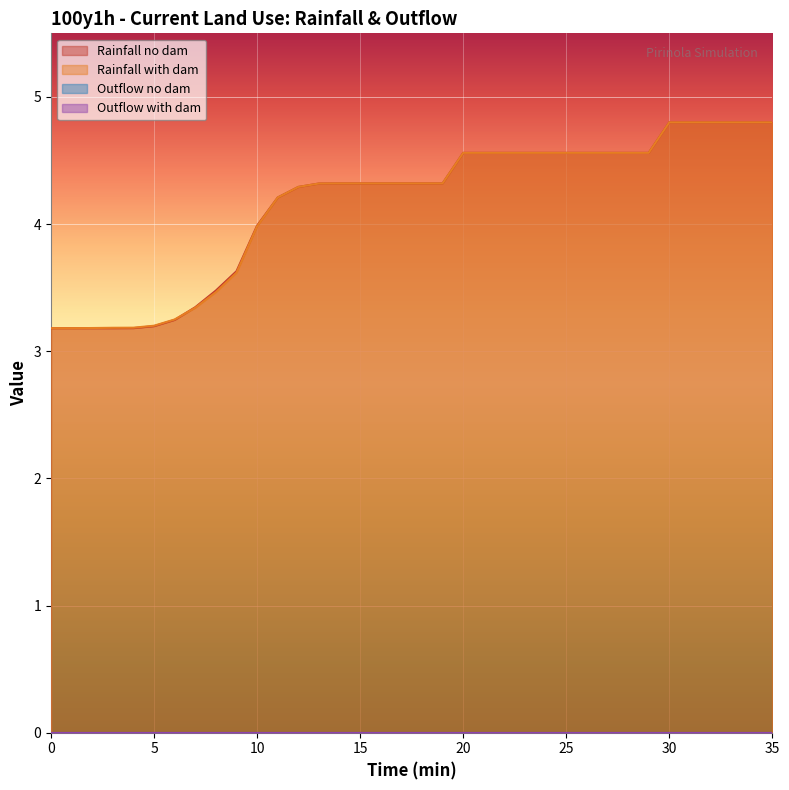

What is the average value of the Rainfall no dam series?

4.2